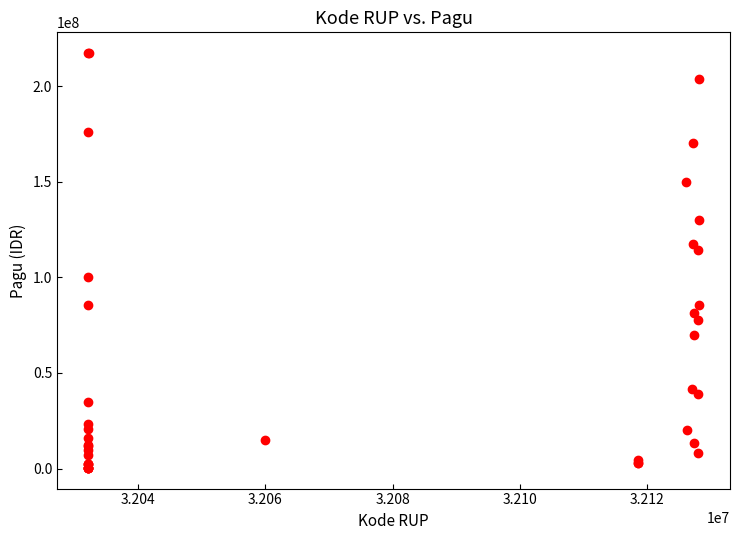

What Y value in the scatter plot is closest to 108830000?

114296000